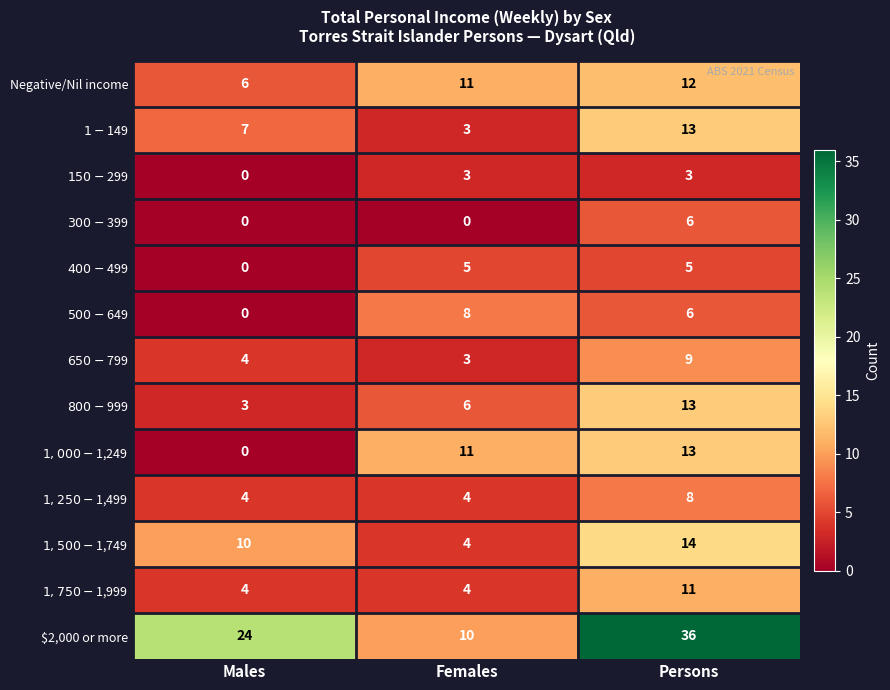

What is the difference between the highest and lowest values at Females?

11